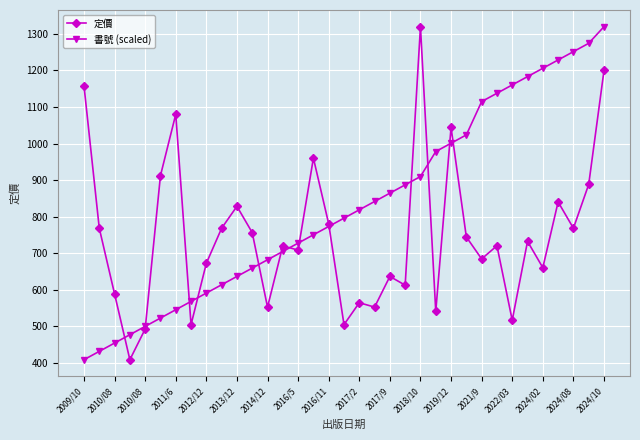

What are all the series names shown in the legend?

定價, 書號 (scaled)